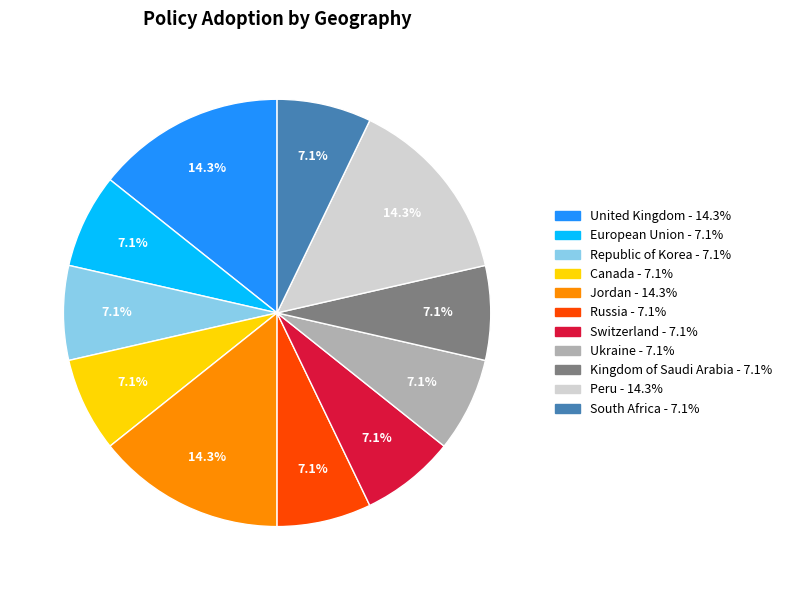

How much of the chart is everything except Ukraine?

92.9%